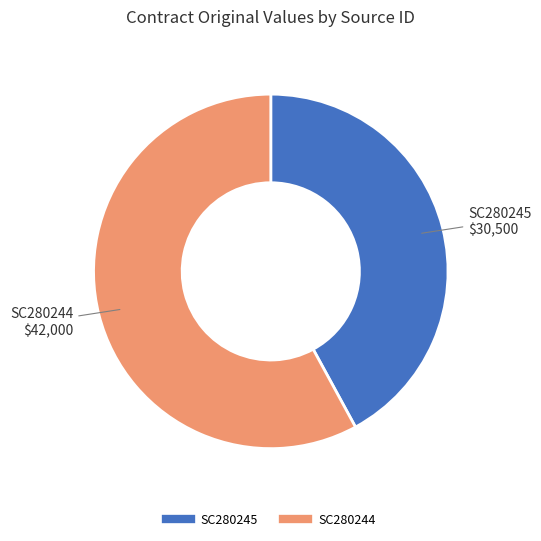

Which slice is the smallest?

SC280245